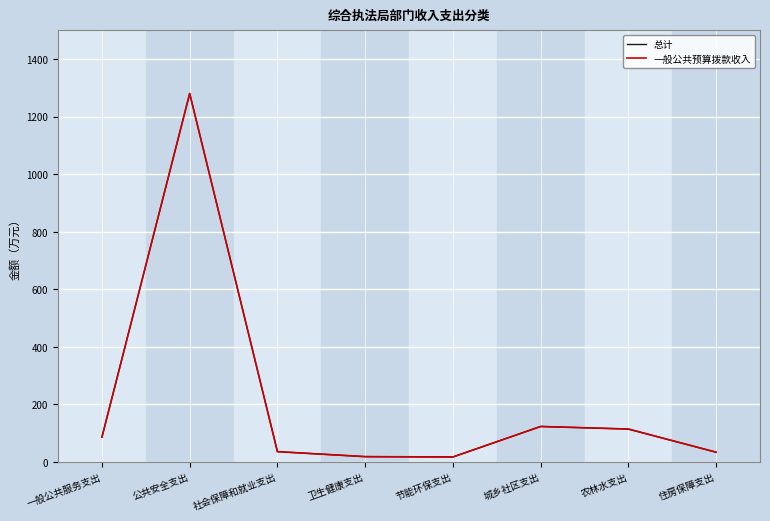

Is this an area chart (filled region under the line)?

No